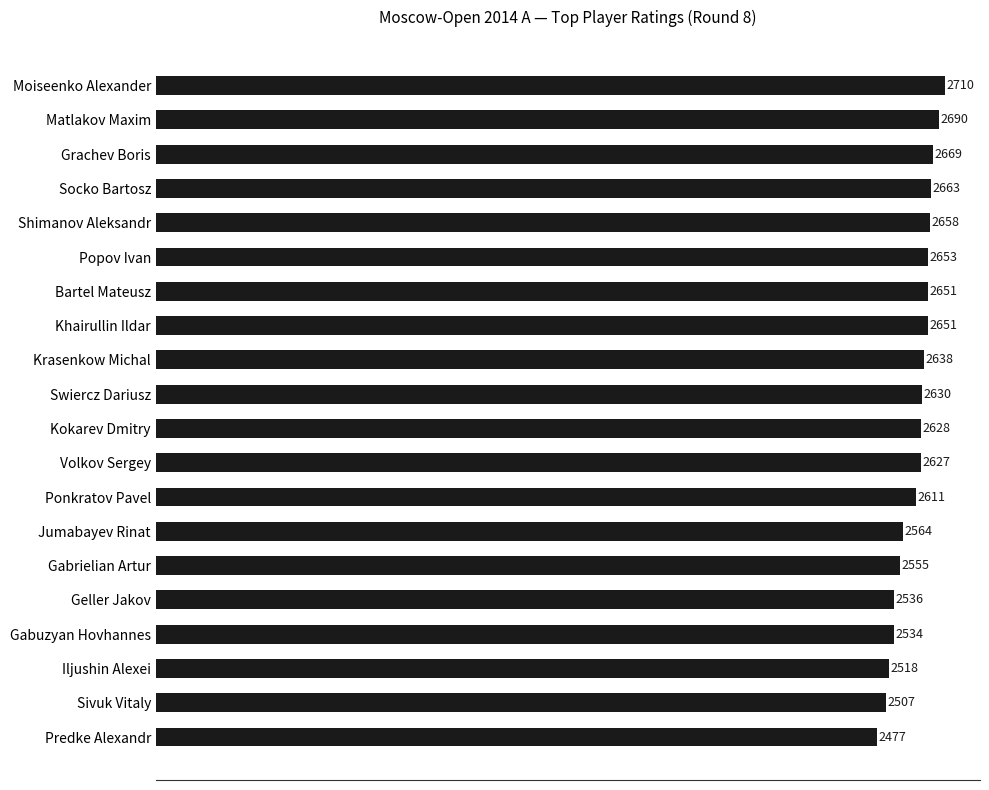

What is the change in value from Iljushin Alexei to Krasenkow Michal?

+120